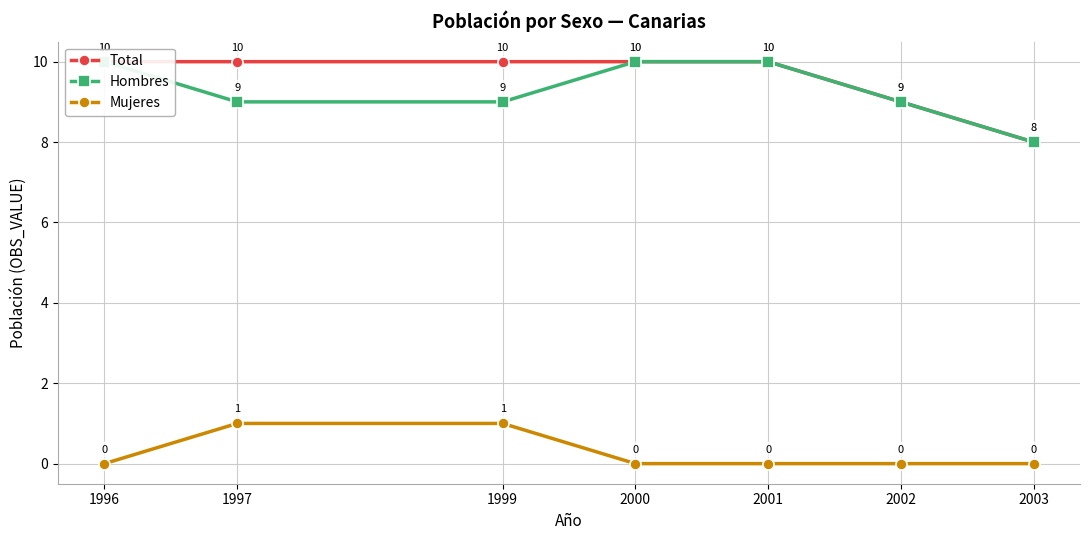

What is the difference between the maximum and second lowest values in the Hombres series?

1